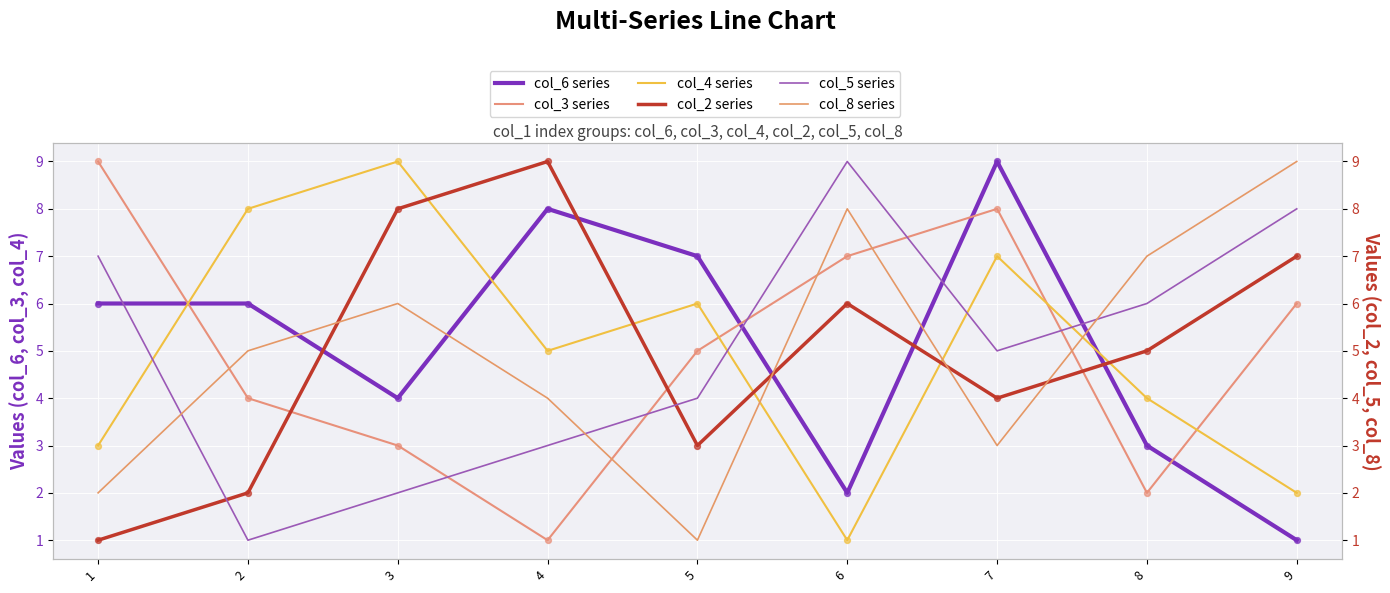

Which series has the widest spread of Y values?

col_6 series